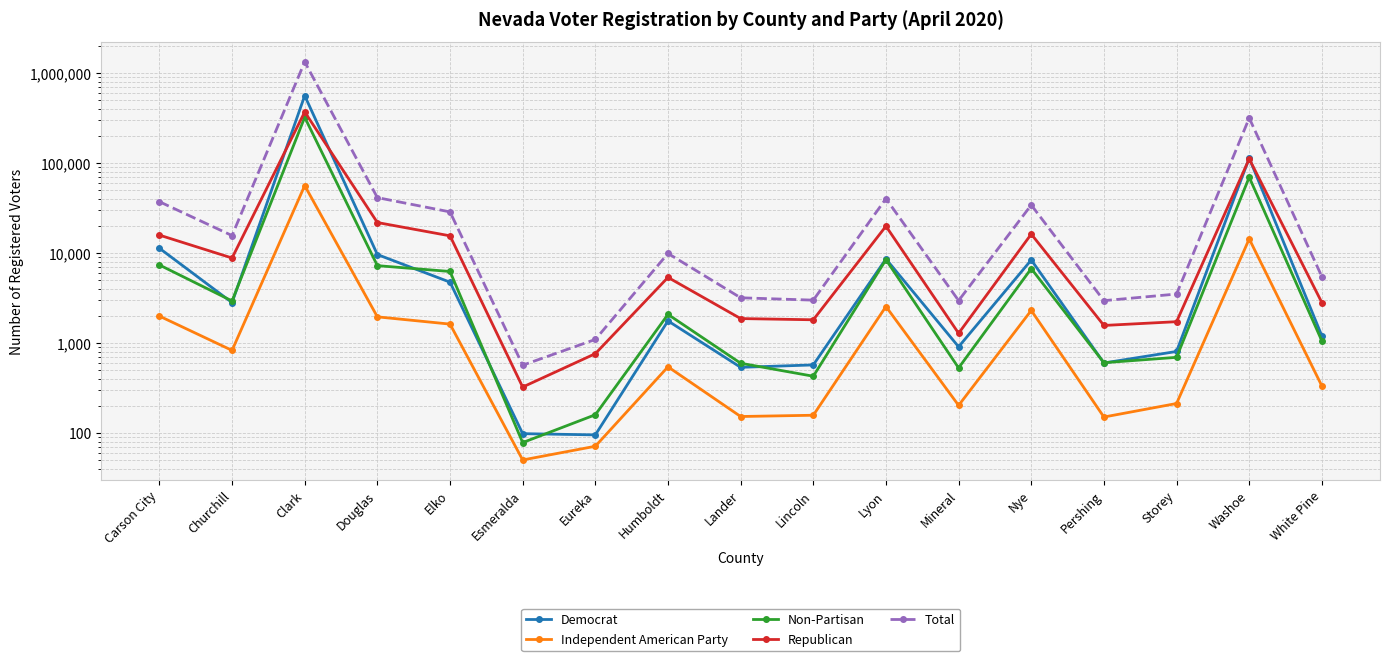

How many data points in Total are less than 9865?

8